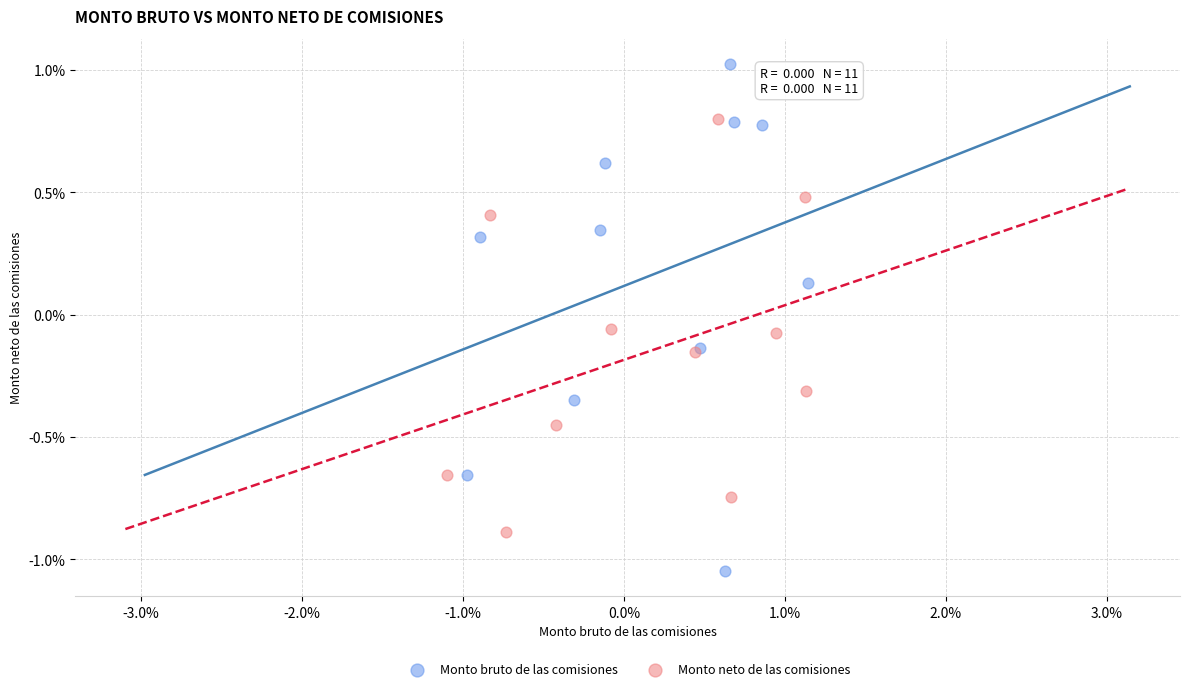

Which series has the widest spread of Y values?

Monto bruto de las comisiones